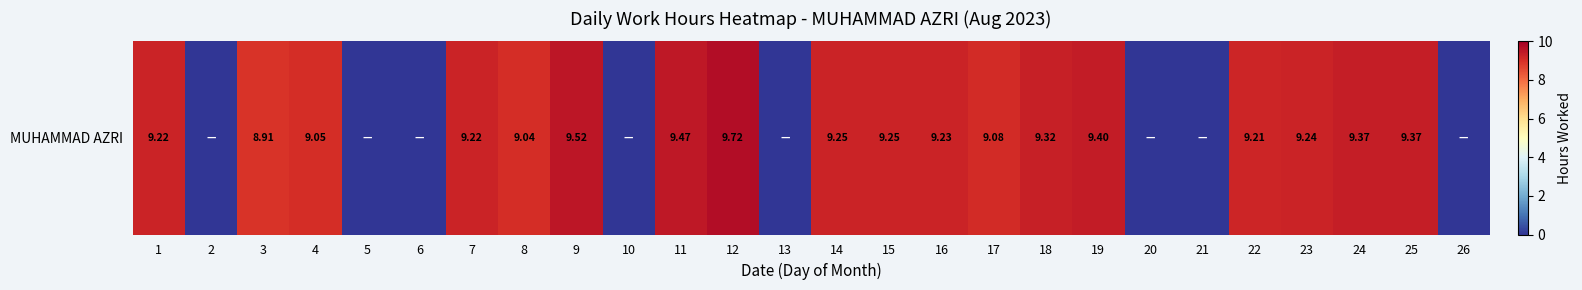

Between 9 and 24, which is larger?

9